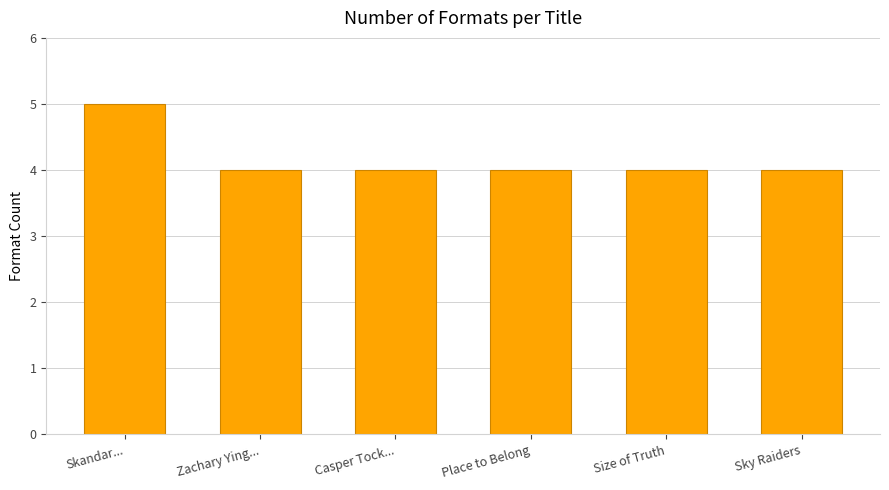

What is the average value?

4